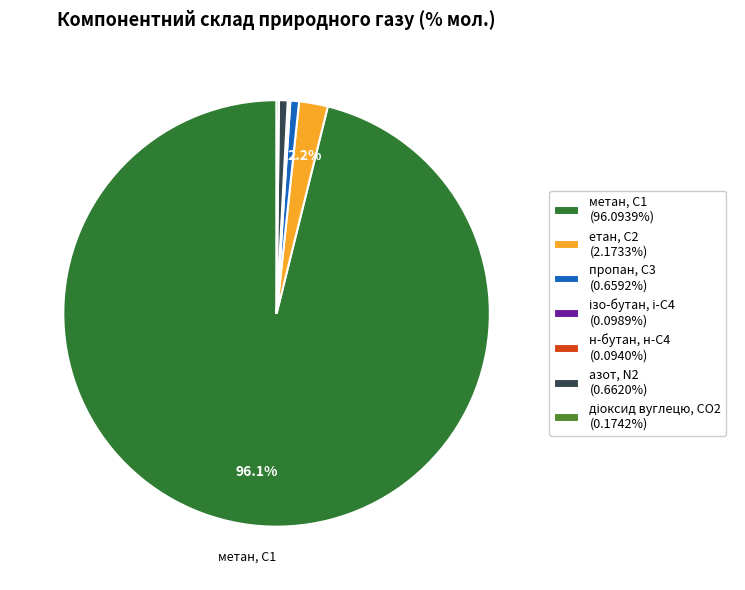

Is there any slice that represents more than half of the pie?

Yes